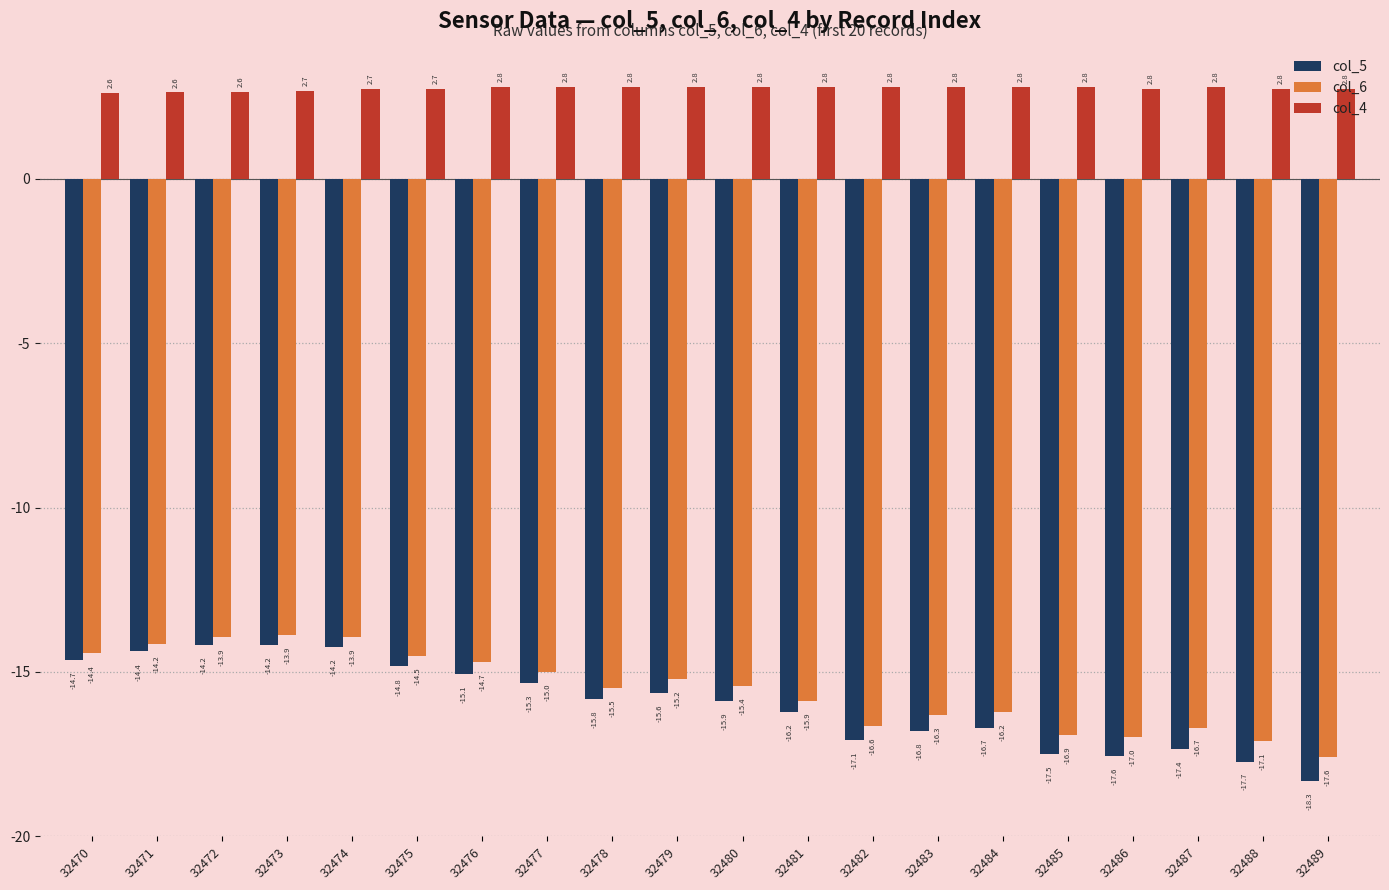

What is the value of the col_5 bar at the 5th from the left?

-14.2